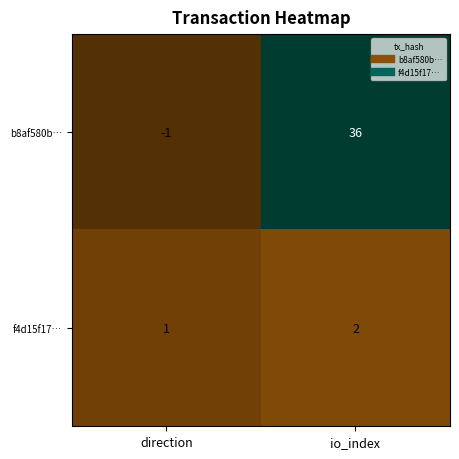

List the series in order of their peak value, lowest first.

f4d15f17…, b8af580b…